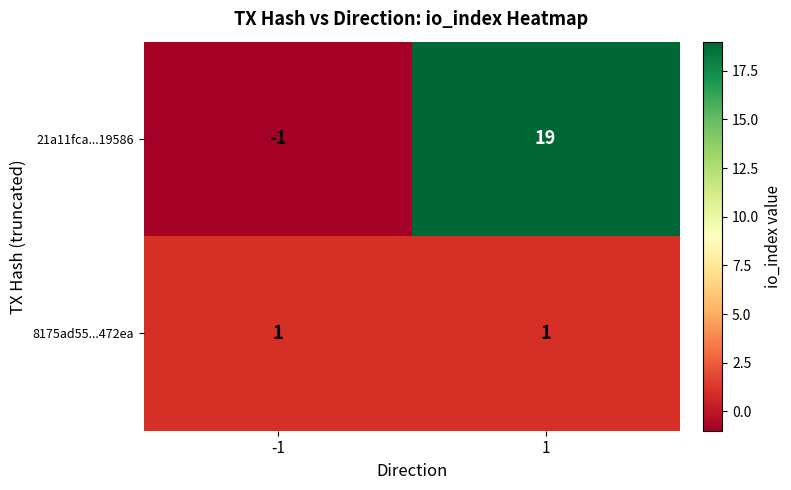

What is the sum of the 21a11fca...19586 values at -1 and 1?

18